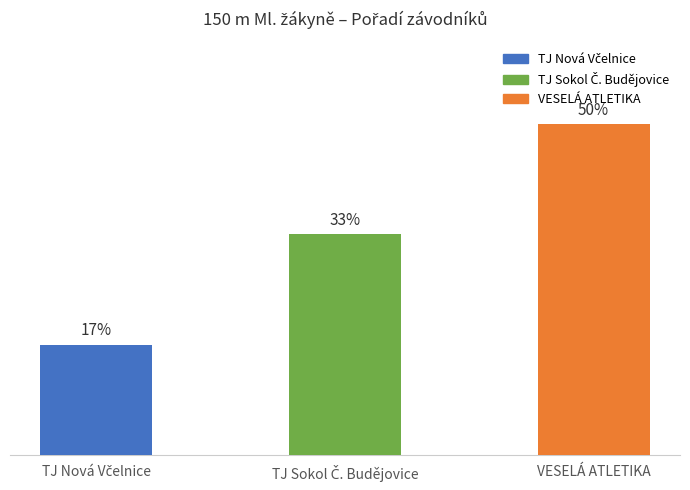

Is it true that the value at VESELÁ ATLETIKA is 5?

False